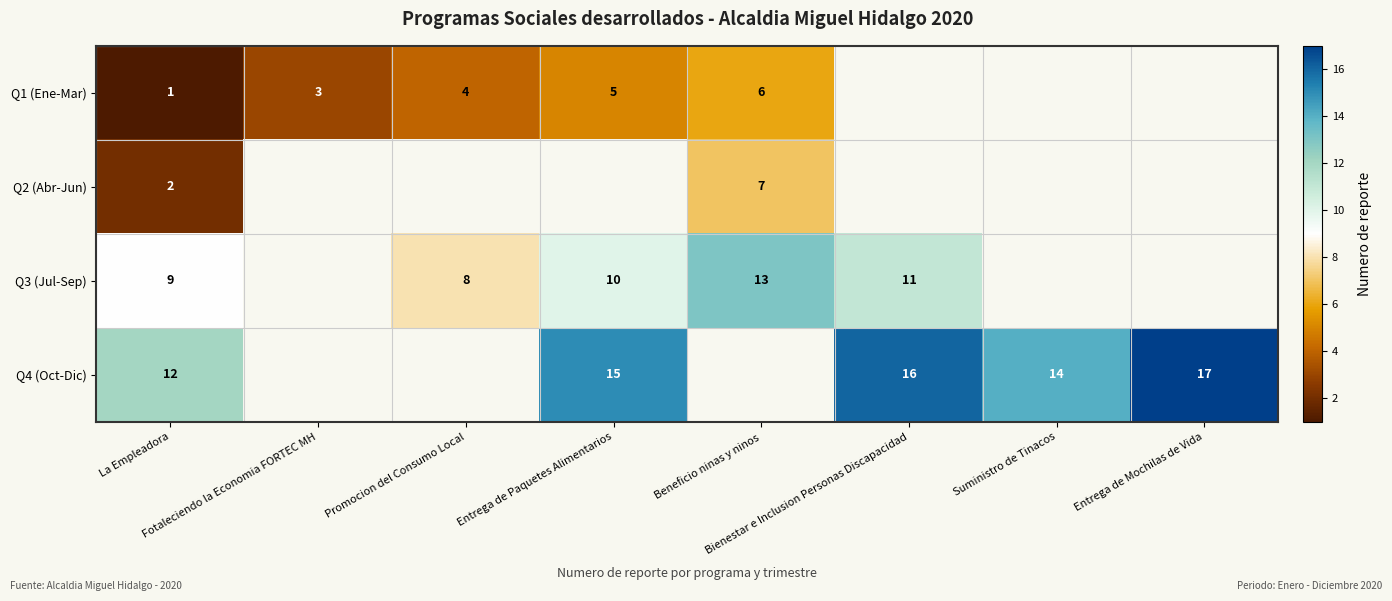

What is the minimum value for Q4 (Oct-Dic)?

12.0